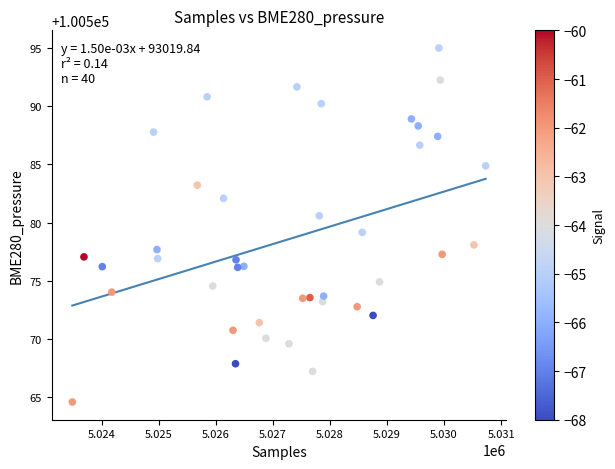

What is the range of Y values (max minus min)?

30.4